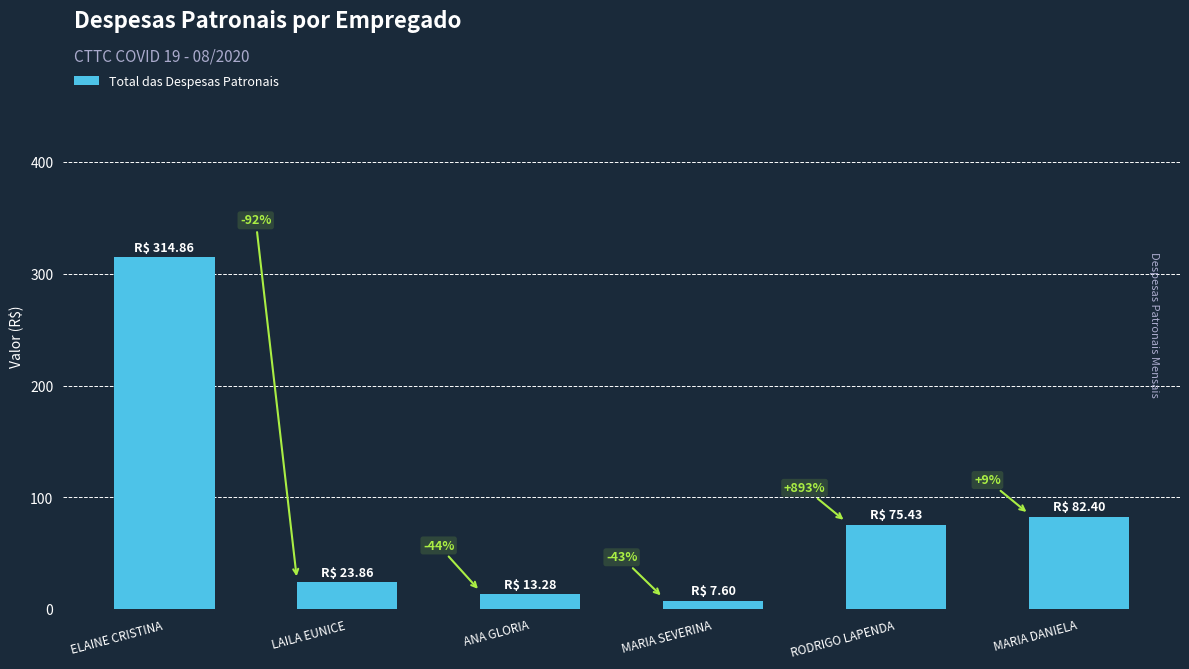

How many bars are there in total?

6